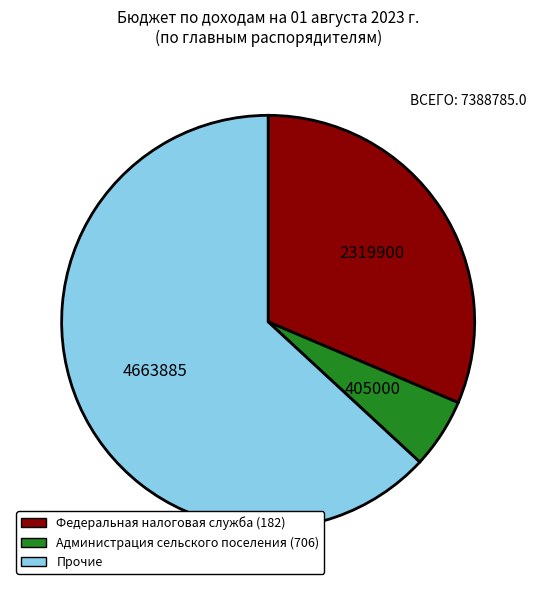

Is there any slice that represents more than half of the pie?

Yes